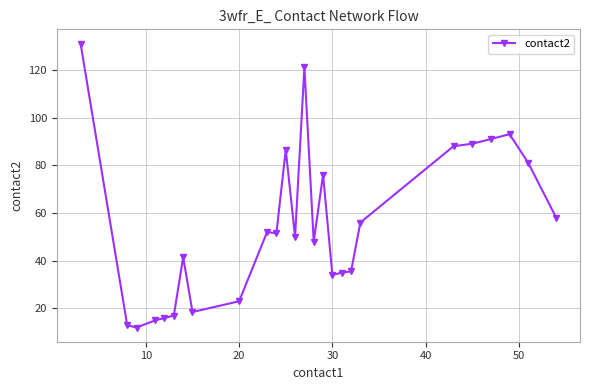

What is the difference between the maximum and second lowest values?

118.0